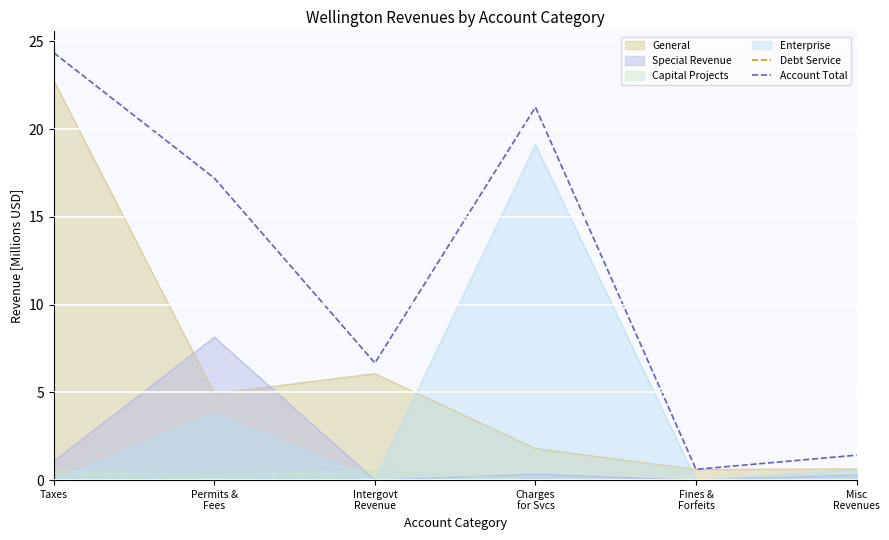

What is the total value across all series at Charges
for Svcs?

21.2